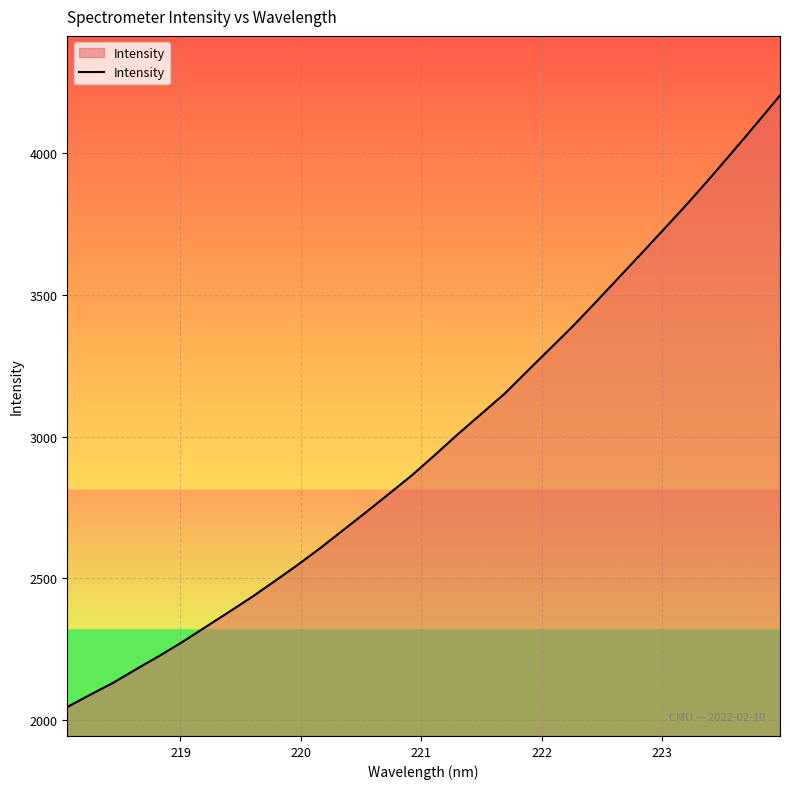

What is the difference between the maximum and minimum values?

2159.5